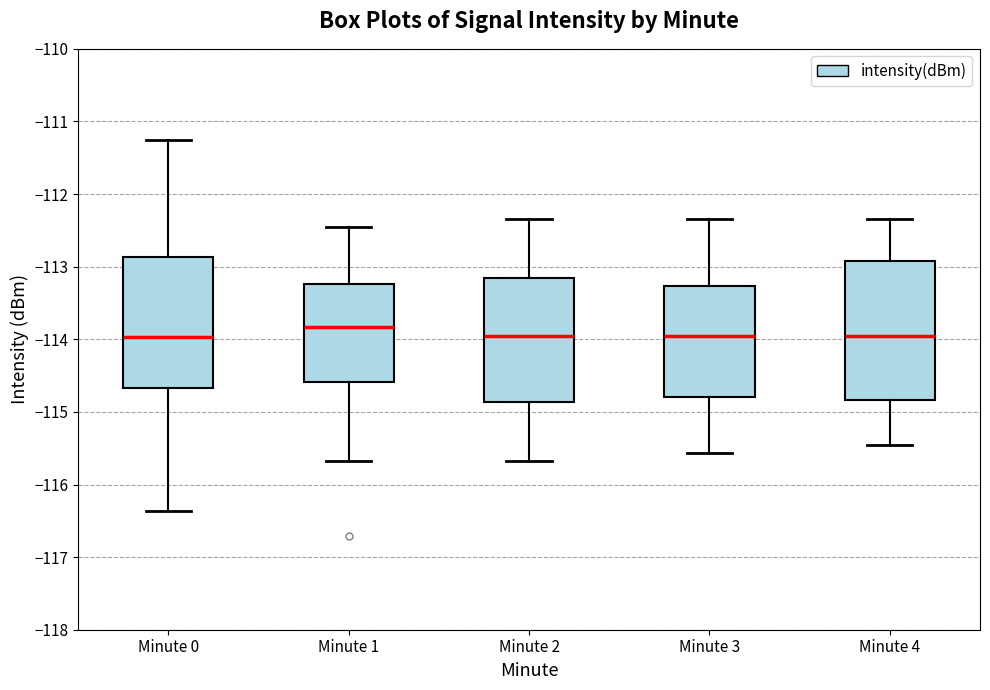

Reading left to right, transcribe this box plot: for each box, give where its median line is, the range the box spans, and where its two whiskers end, as read against the y-axis. The values are not printed on the chart, so give them approximately, as read against the axis.

Minute 0: median -114.0, box -114.7 to -112.9, whiskers -116.4 to -111.3
Minute 1: median -113.8, box -114.6 to -113.2, whiskers -115.7 to -112.5
Minute 2: median -114.0, box -114.9 to -113.2, whiskers -115.7 to -112.3
Minute 3: median -114.0, box -114.8 to -113.3, whiskers -115.6 to -112.3
Minute 4: median -114.0, box -114.8 to -112.9, whiskers -115.5 to -112.3